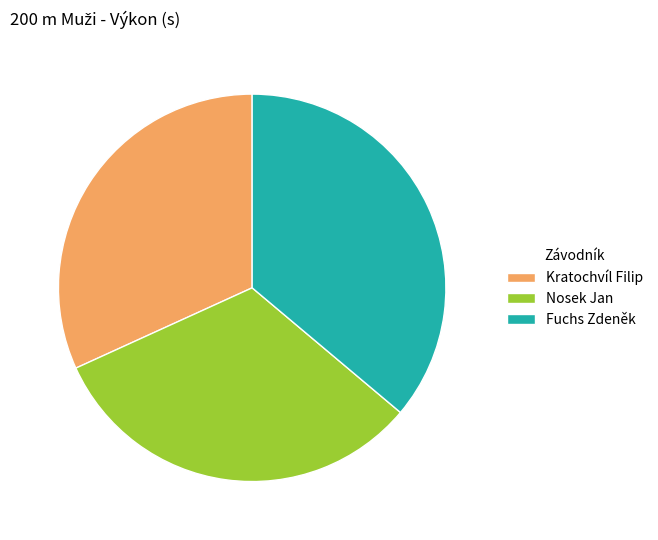

Does any single category account for the majority?

No